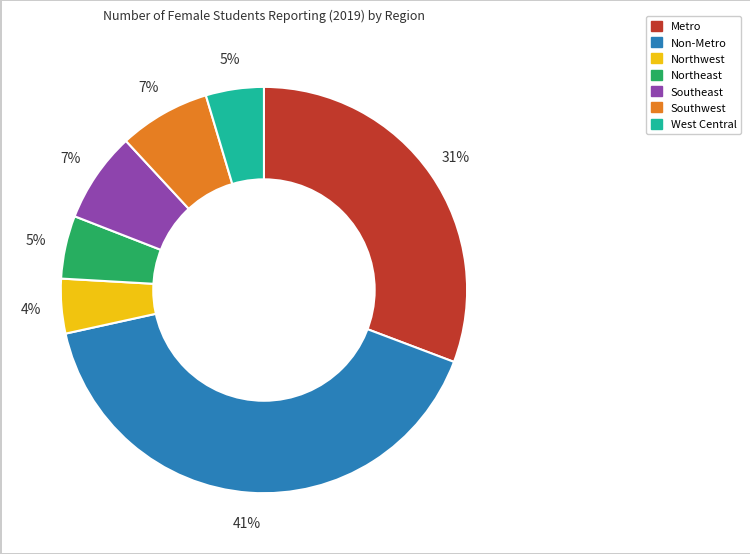

To the nearest percent, what is the difference between the Northwest and Southeast slice percentages?

3%